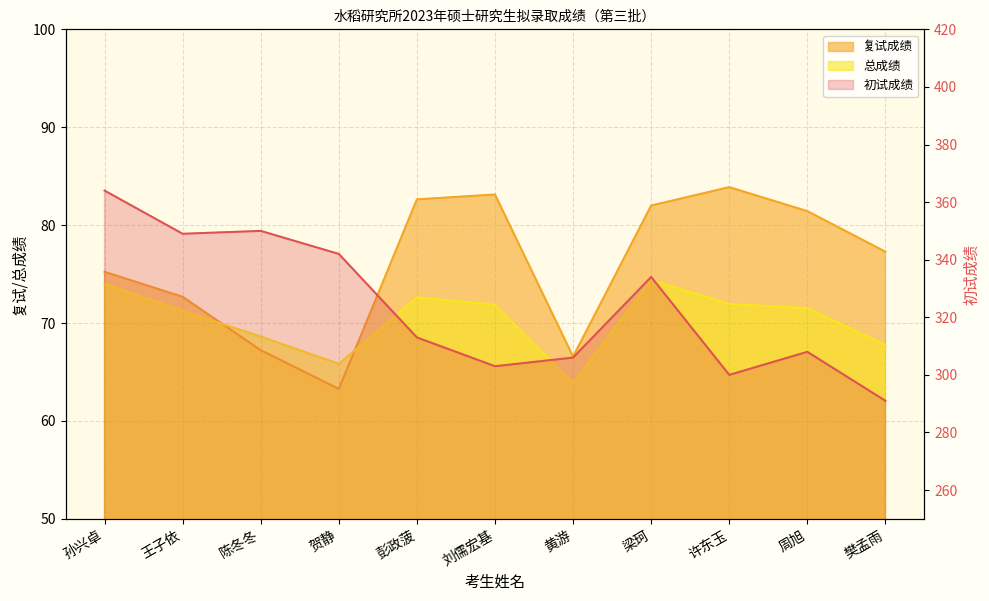

Where is the first local minimum for 总成绩?

贺静